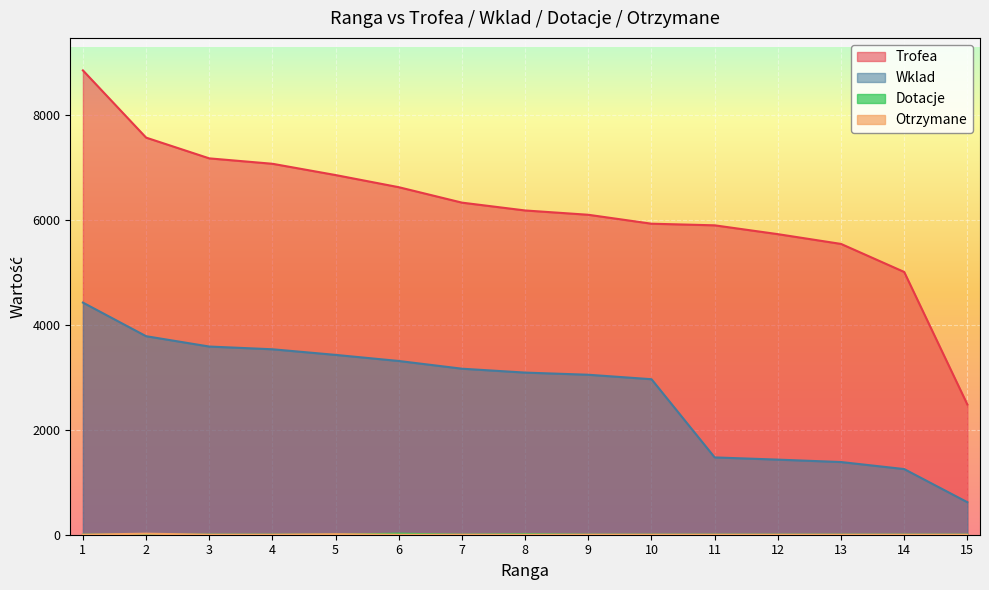

Which series has the largest total across all categories?

Trofea